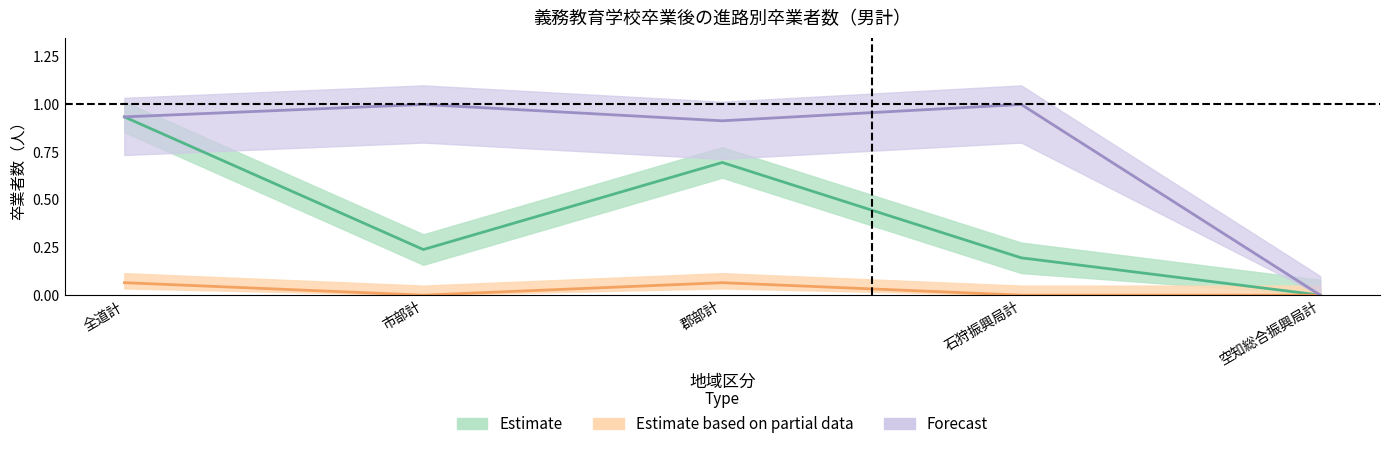

What is the highest value of the Estimate series?

0.9